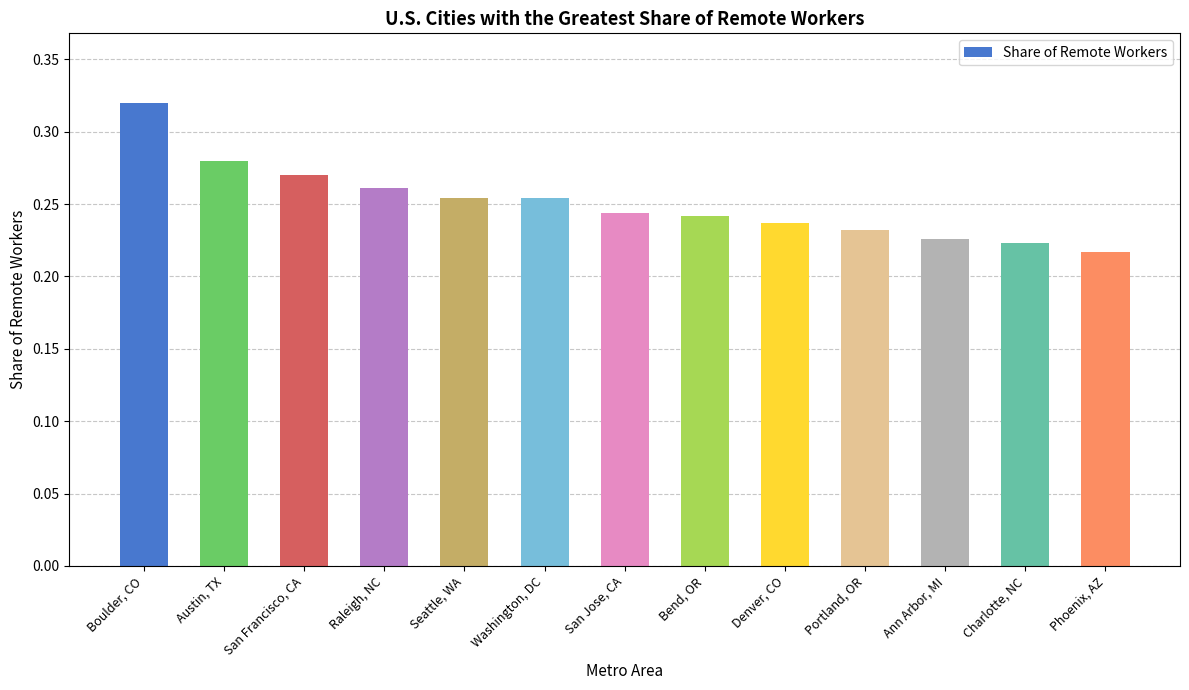

What is the difference between the maximum and second lowest values?

0.1